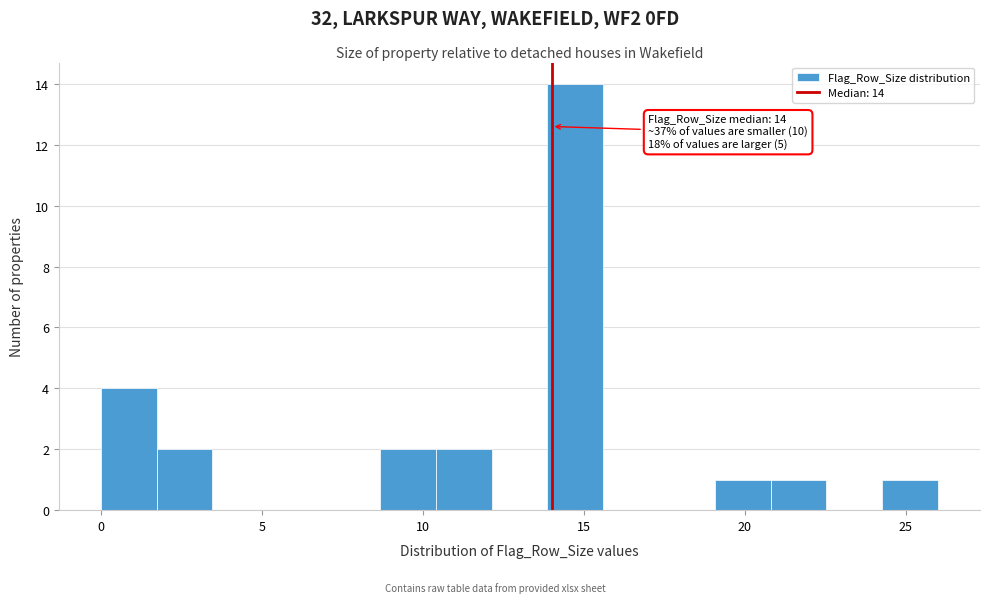

Around what value on the x-axis is the tallest bar? Give the approximate position of its centre, as read against the axis.

14.5